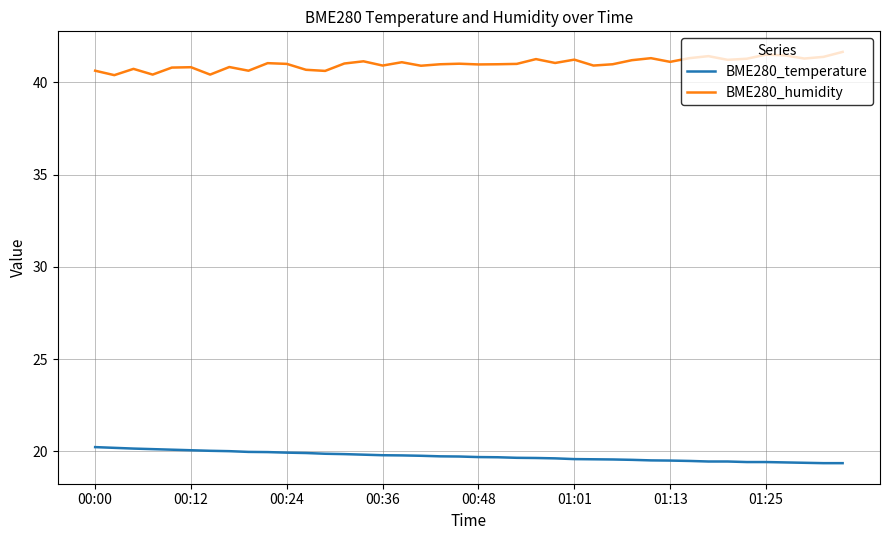

True or false: BME280_temperature and BME280_humidity intersect in this chart.

False